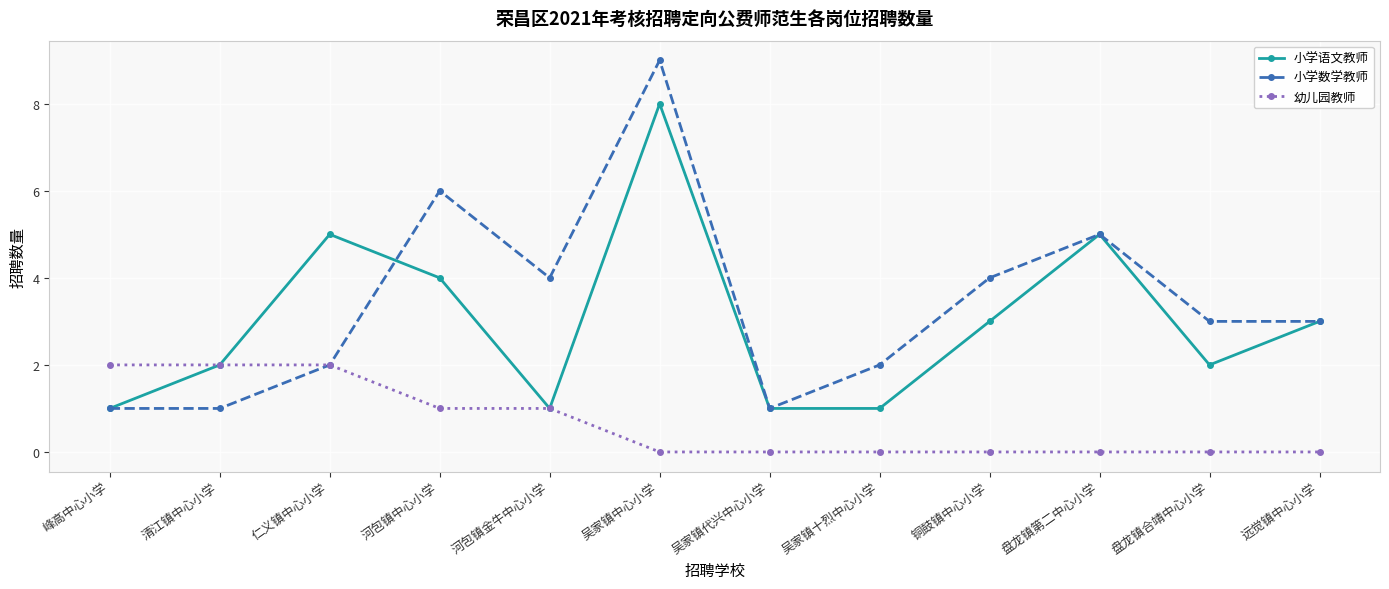

What is the value of the 小学语文教师 point at the 11th from the left?

2